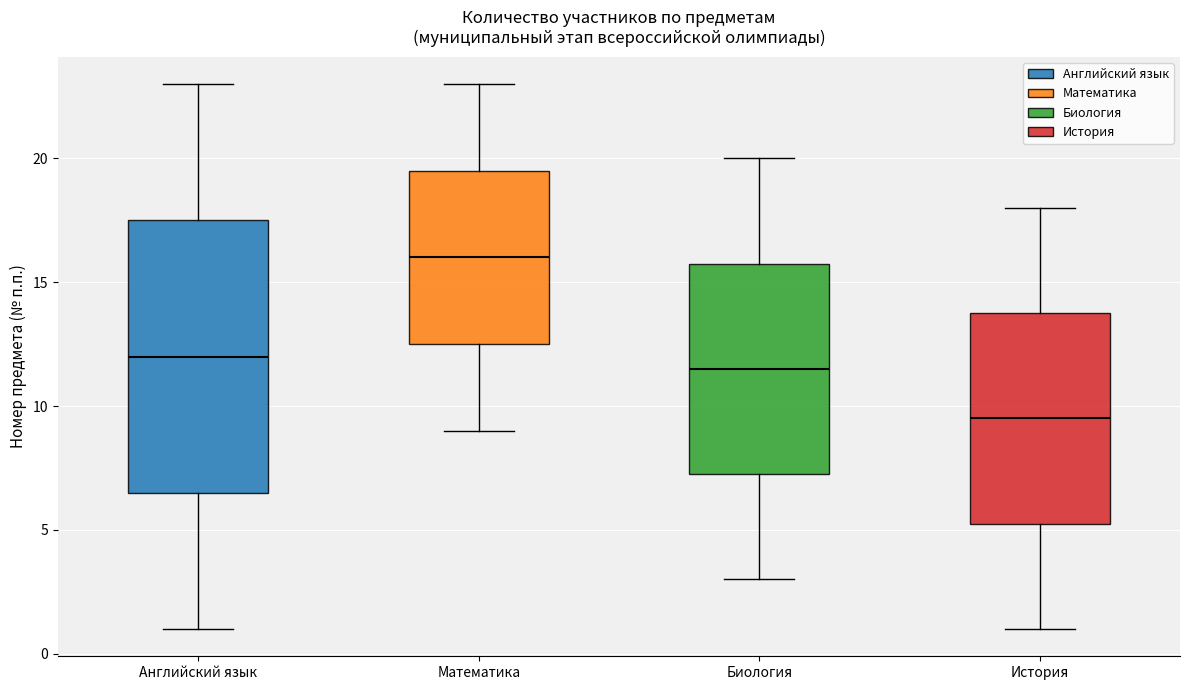

Where does the median line of the box for Биология sit on the y-axis? The values are not printed on the chart, so give them approximately, as read against the axis.

11.5